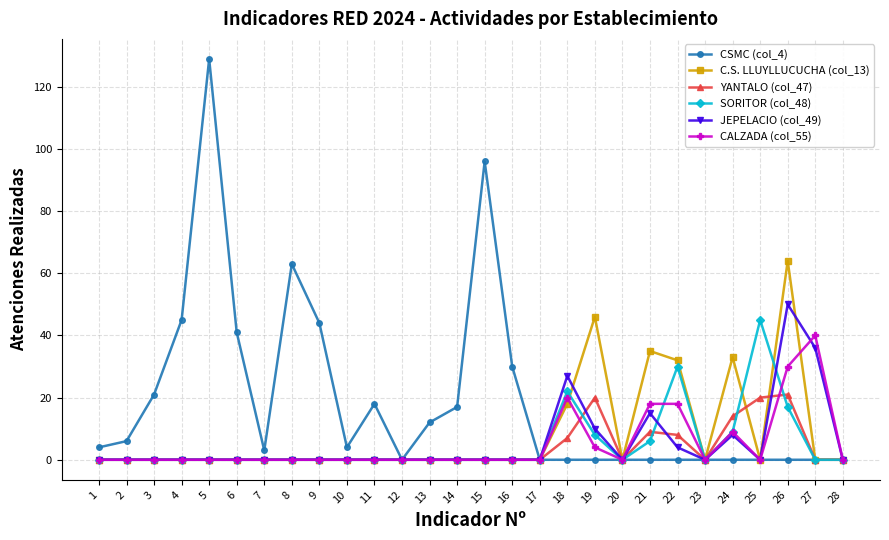

True or false: YANTALO (col_47) has more than 2 interior local peaks.

True